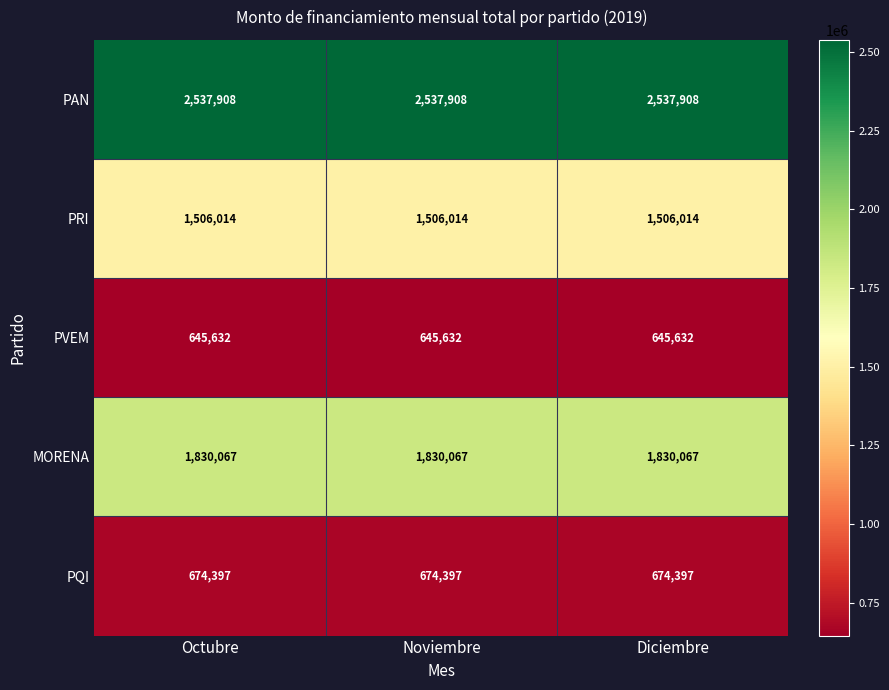

What is the sum of all PAN values?

7613724